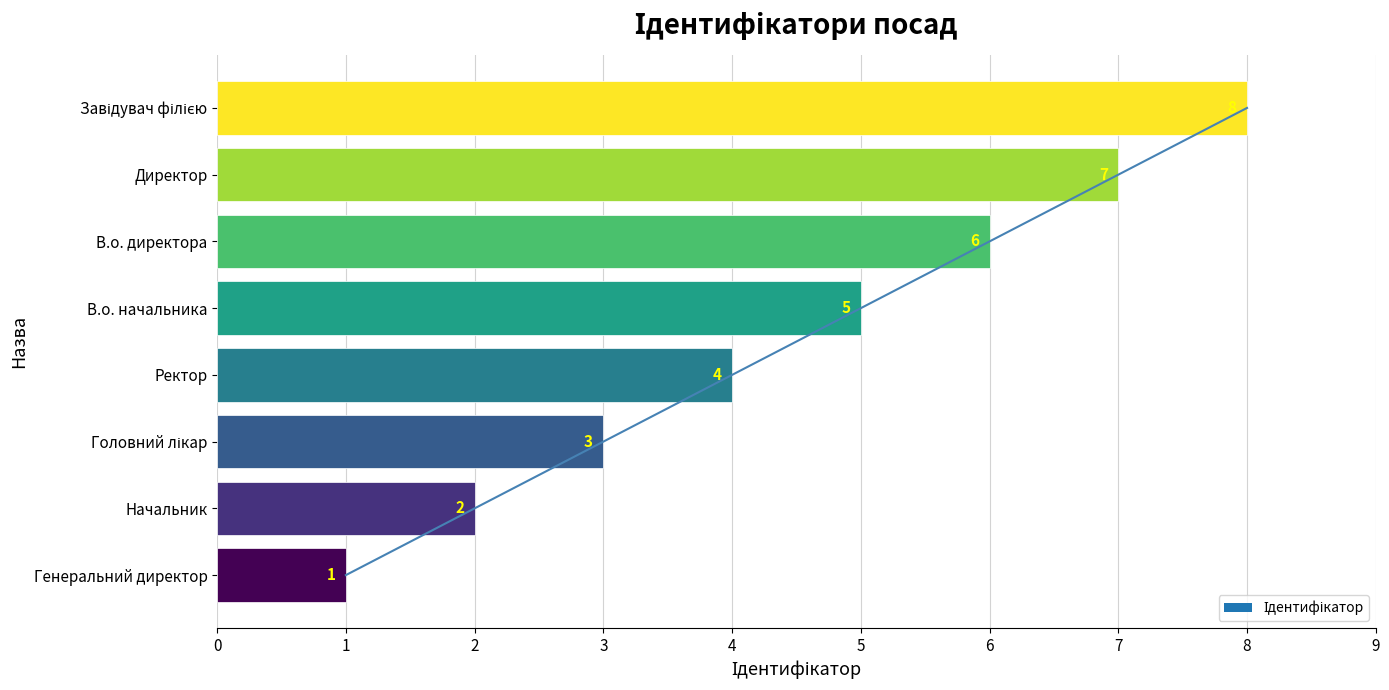

The chart shows a value of 4 at Ректор. True or false?

True